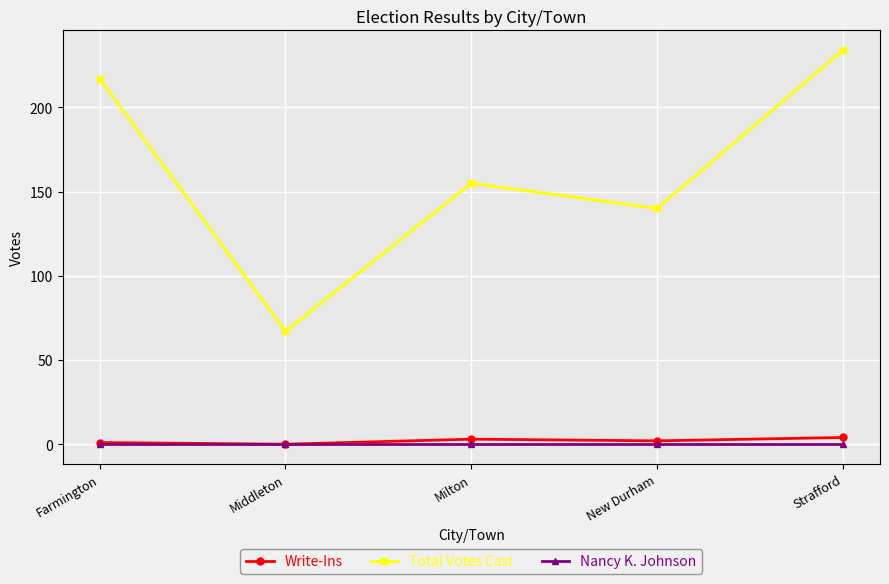

What is the label of the 4th point from the left?

New Durham